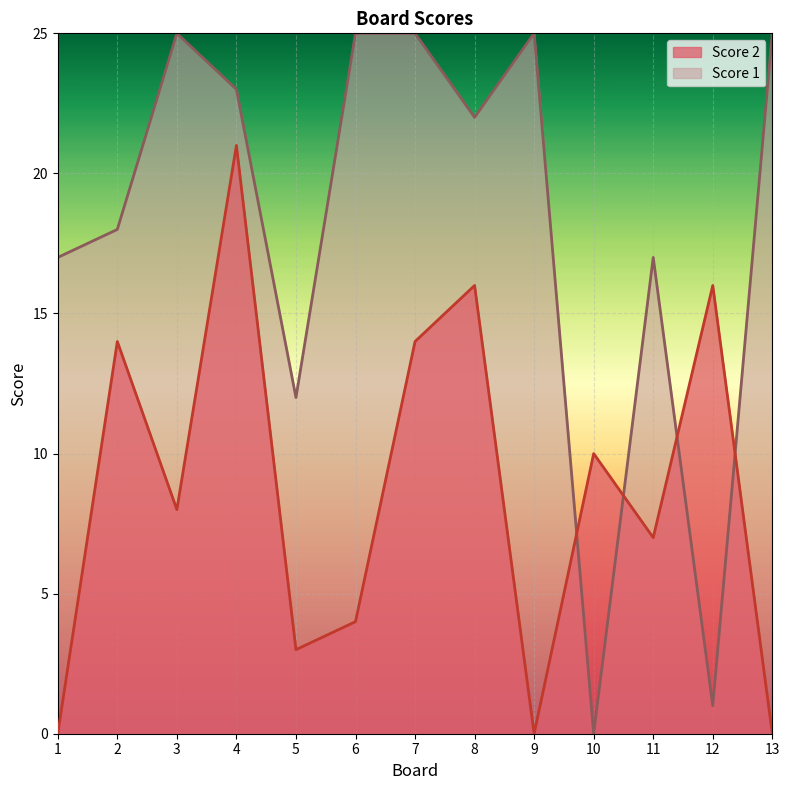

True or false: Score 1 has a value of 0 at 10.

True